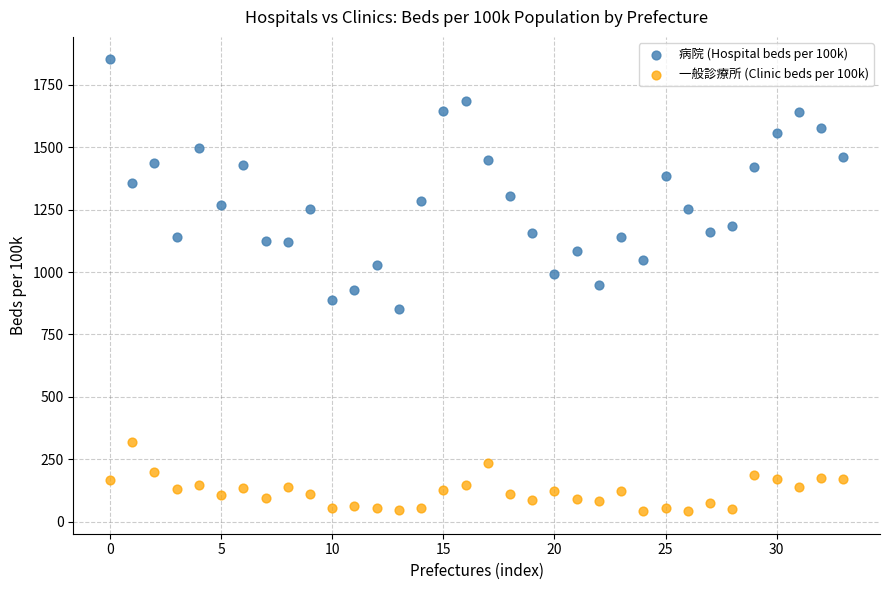

Which series contains the highest Y value?

病院 (Hospital beds per 100k)